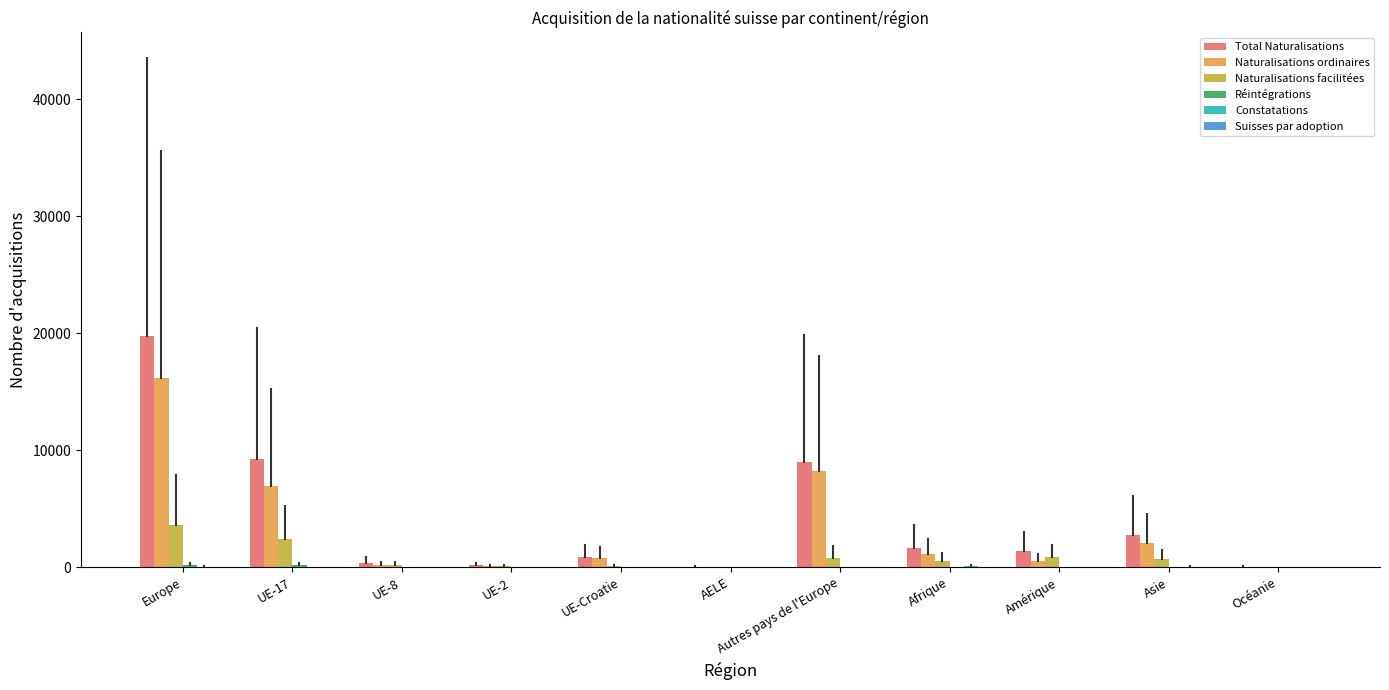

At which category is the sum across all series the highest?

Europe